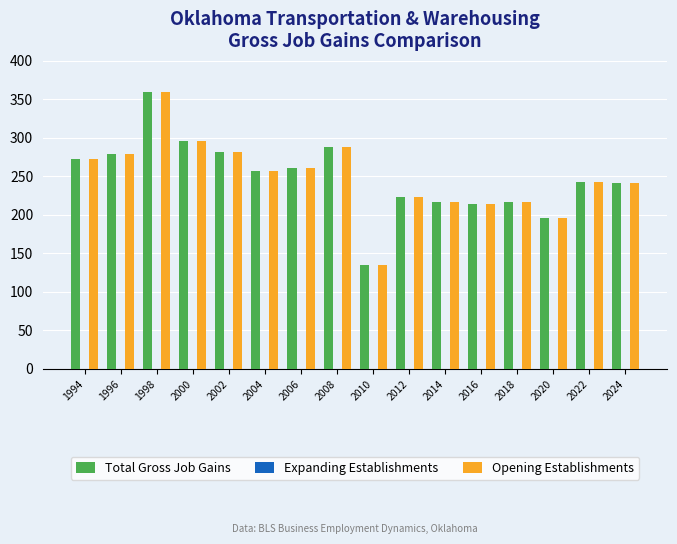

Is the value of Opening Establishments at 2022 greater than the value of Total Gross Job Gains at 1994?

No